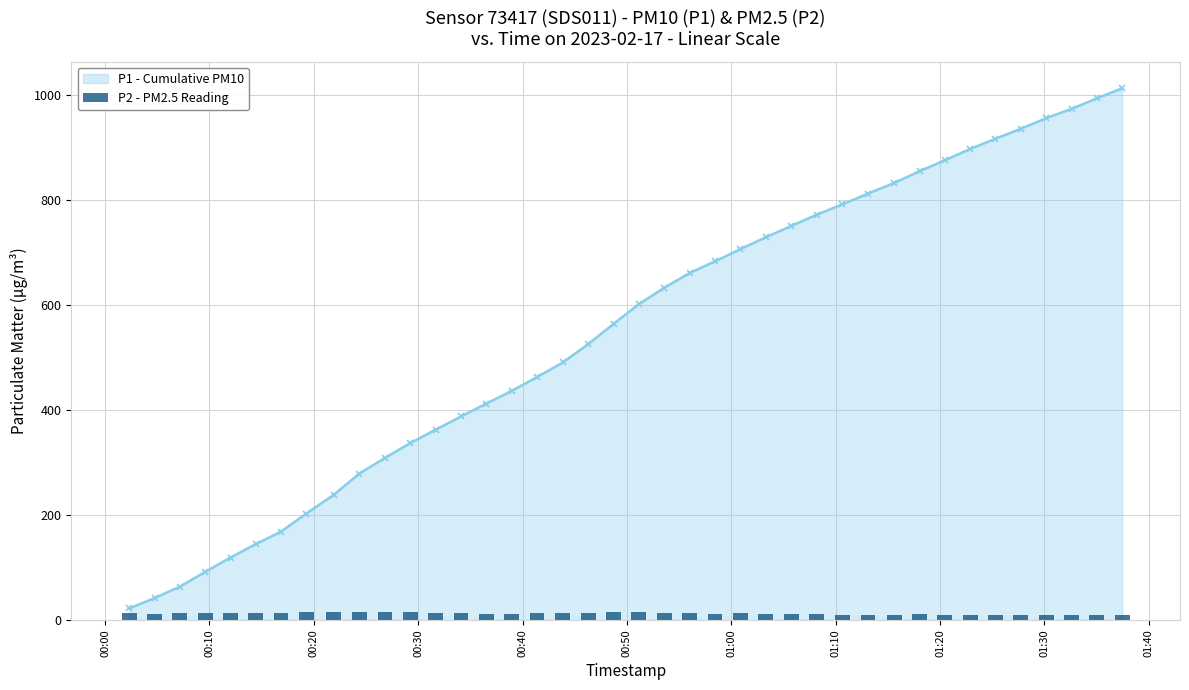

What is the minimum value shown in the chart?

9.1